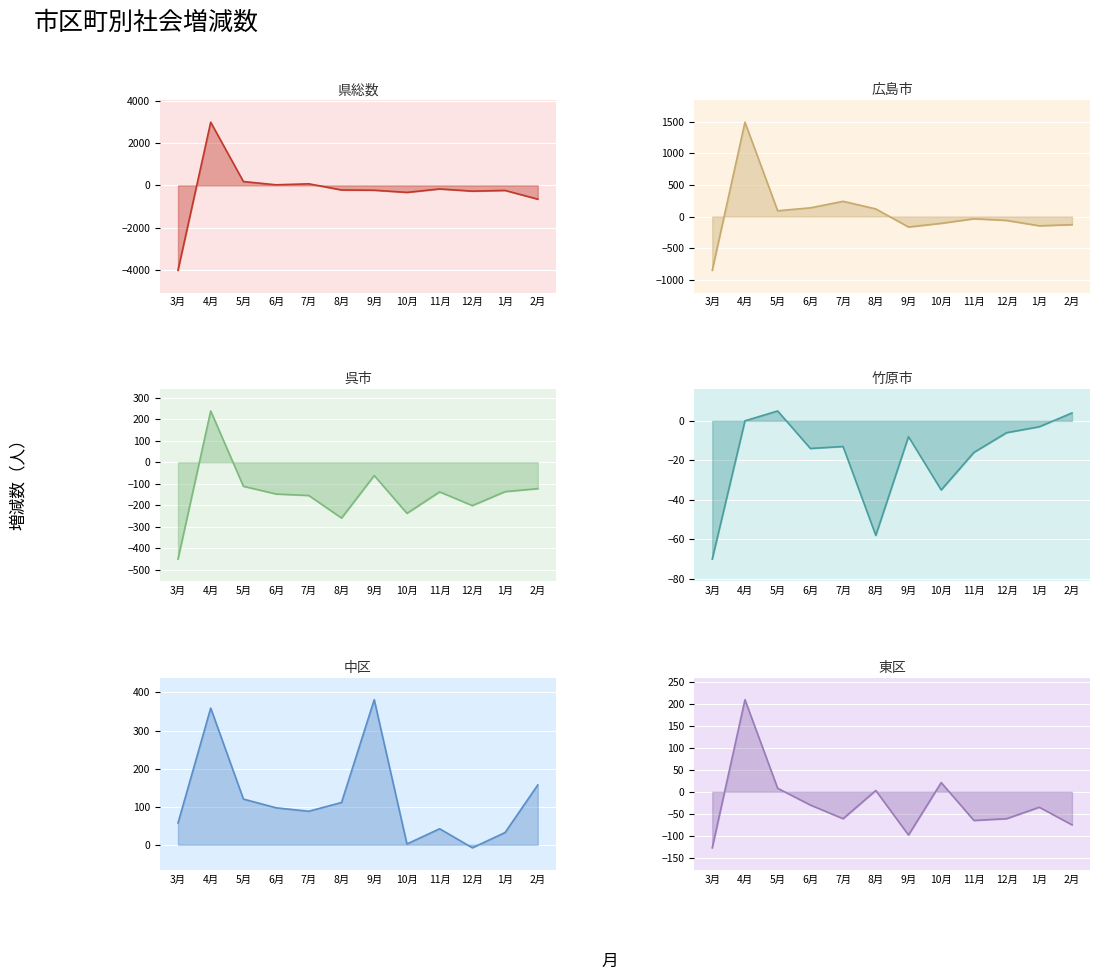

Rank the series at 6月 from highest to lowest value.

広島市, 中区, 県総数, 竹原市, 東区, 呉市